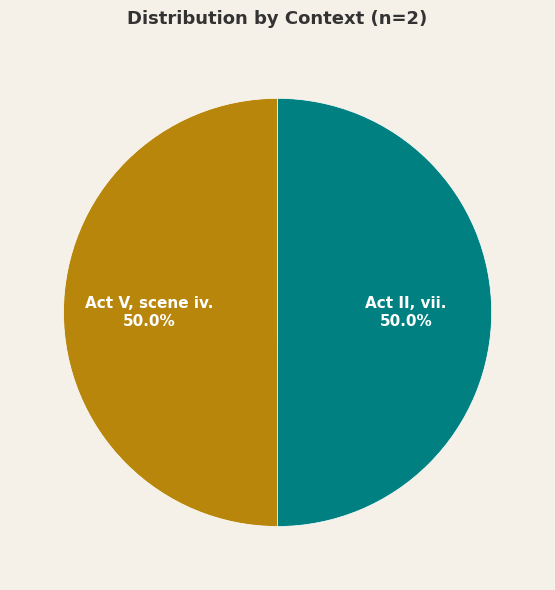

Count the number of slices in the pie.

2